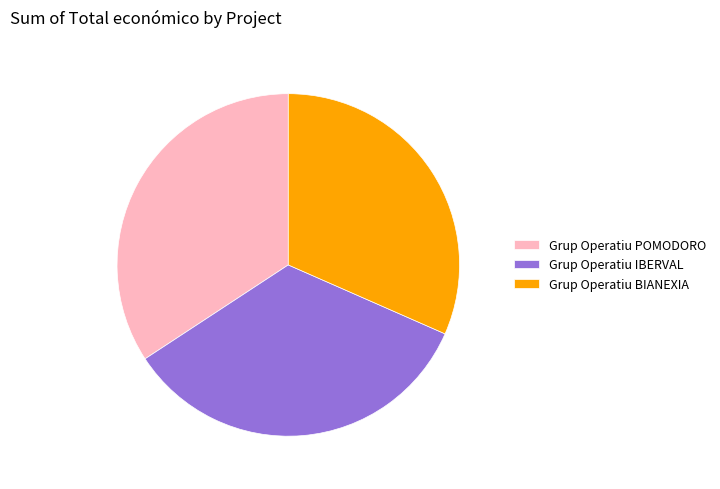

Is it true that Grup Operatiu POMODORO is 34% of the pie?

True